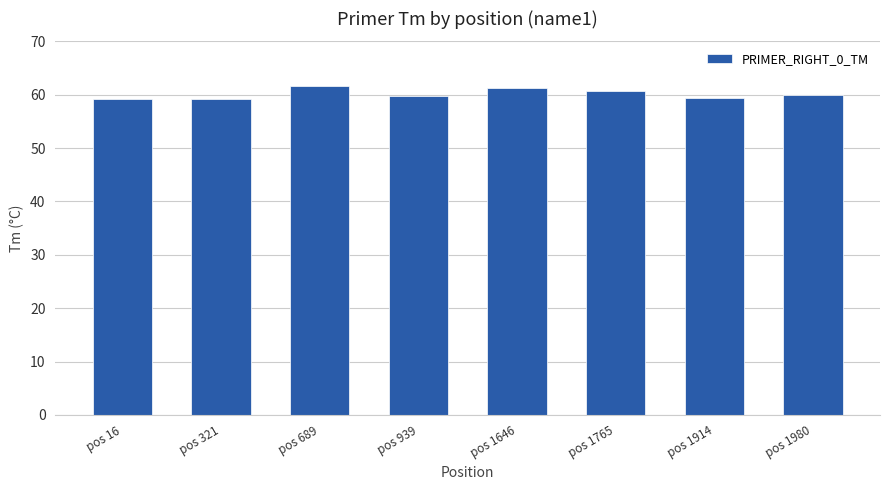

Between pos 689 and pos 1765, which is larger?

pos 689